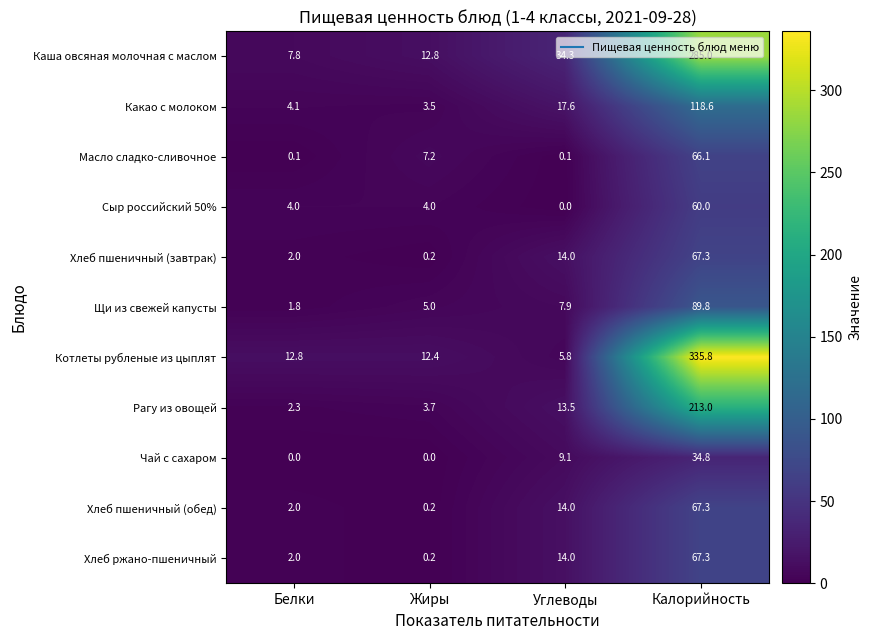

What is the difference between the Какао с молоком values at Углеводы and Калорийность?

101.0